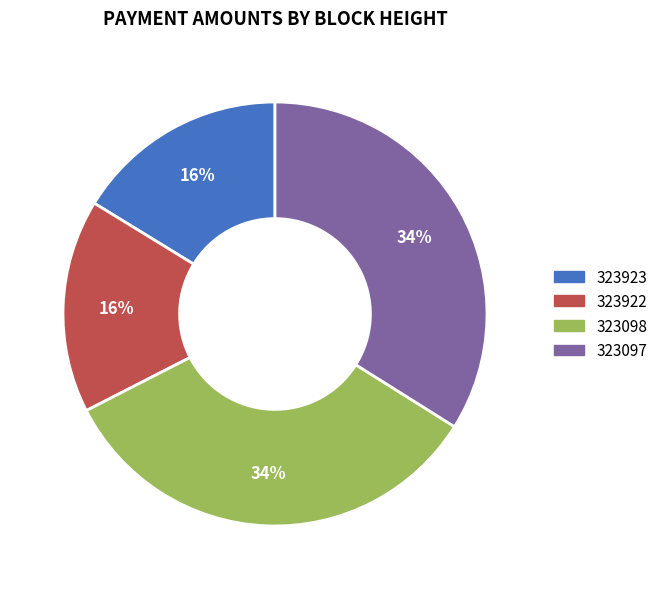

To the nearest percent, what portion does 323923 represent?

16%